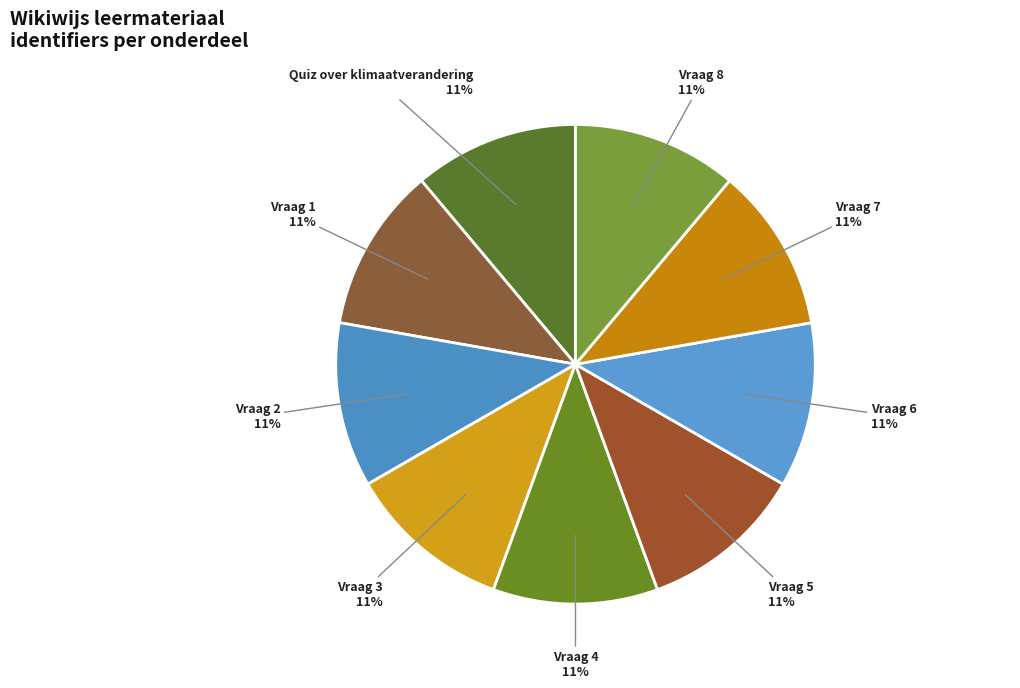

What percentage is the Vraag 4 slice, to the nearest percent?

11%